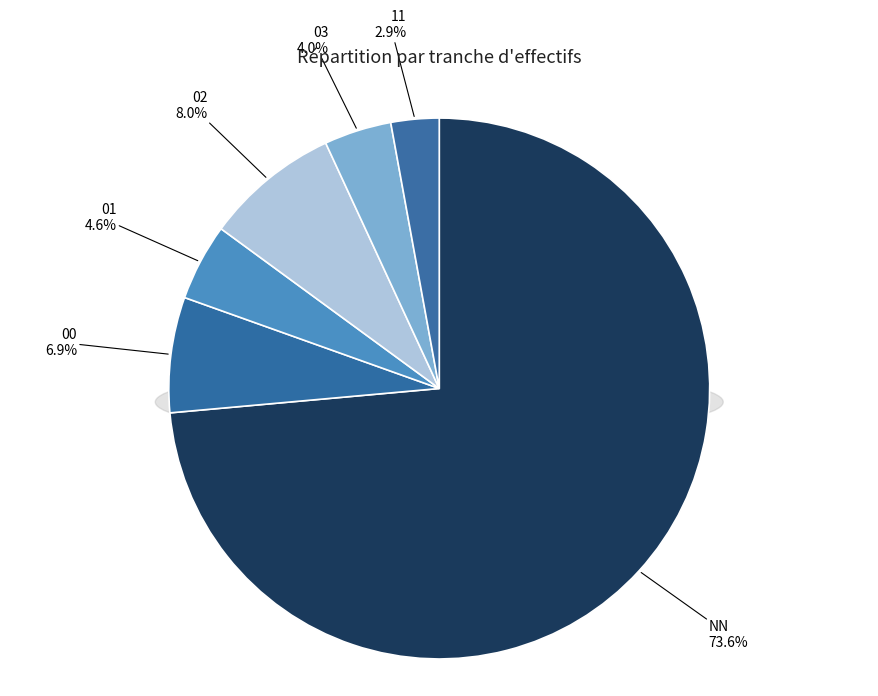

Rank the categories by value from lowest to highest.

11, 03, 01, 00, 02, NN